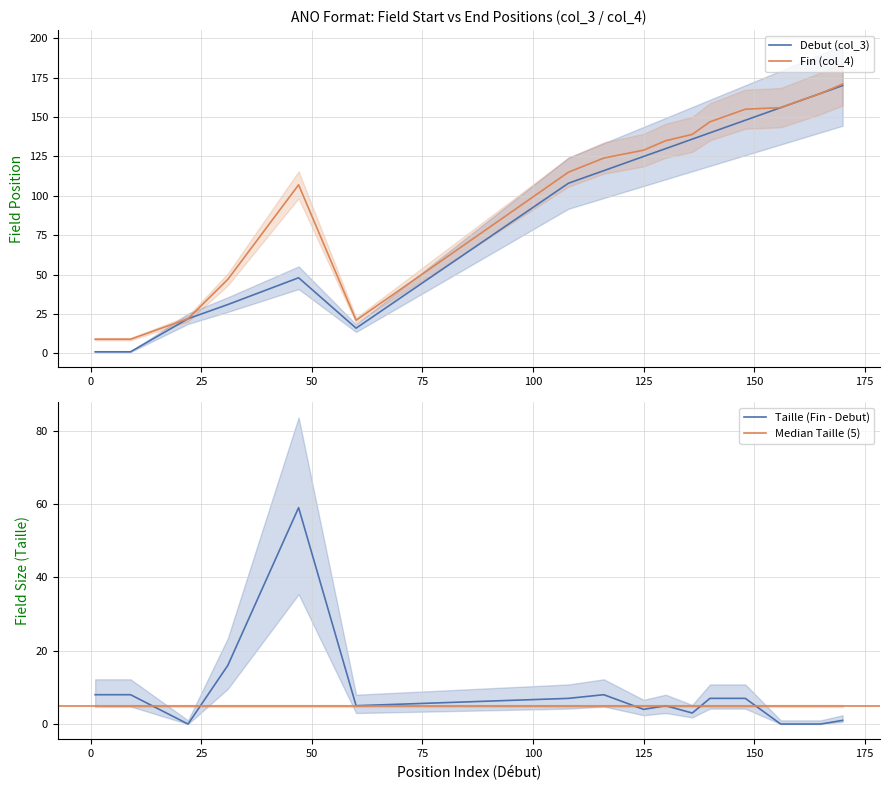

Rank the series at 108 from lowest to highest value.

Debut (col_3), Fin (col_4)